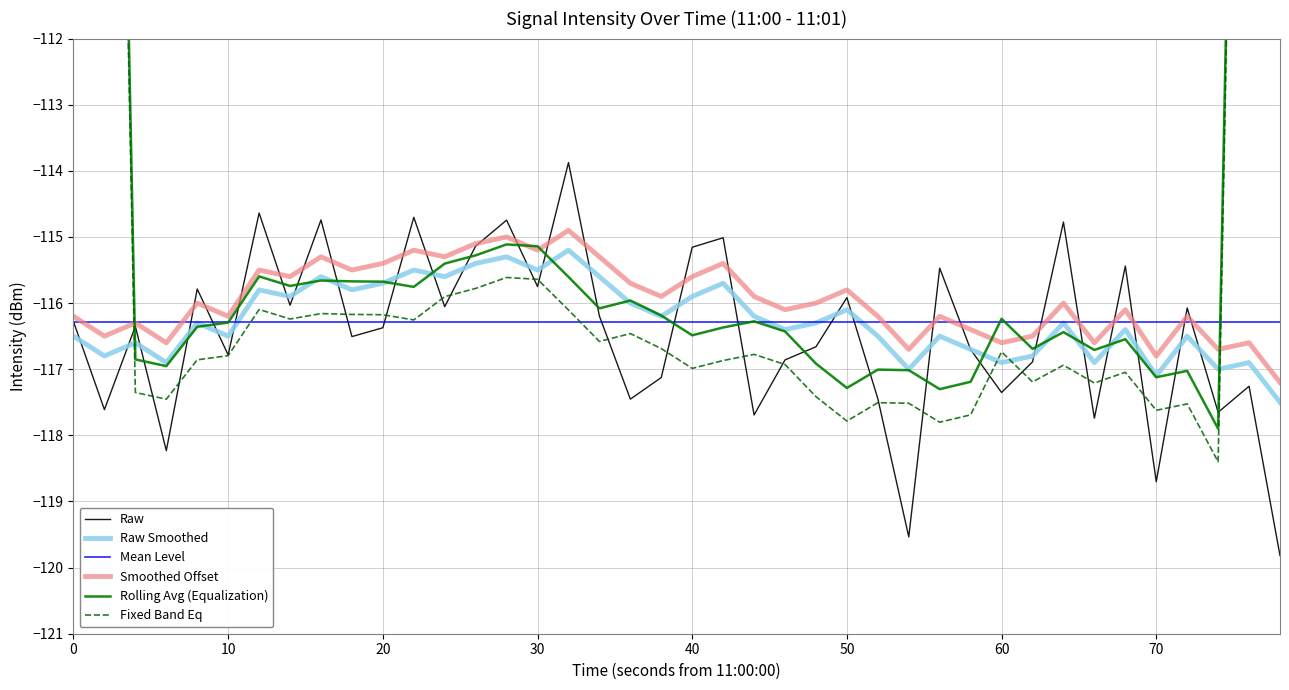

At how many categories does at least one series exceed -71?

2